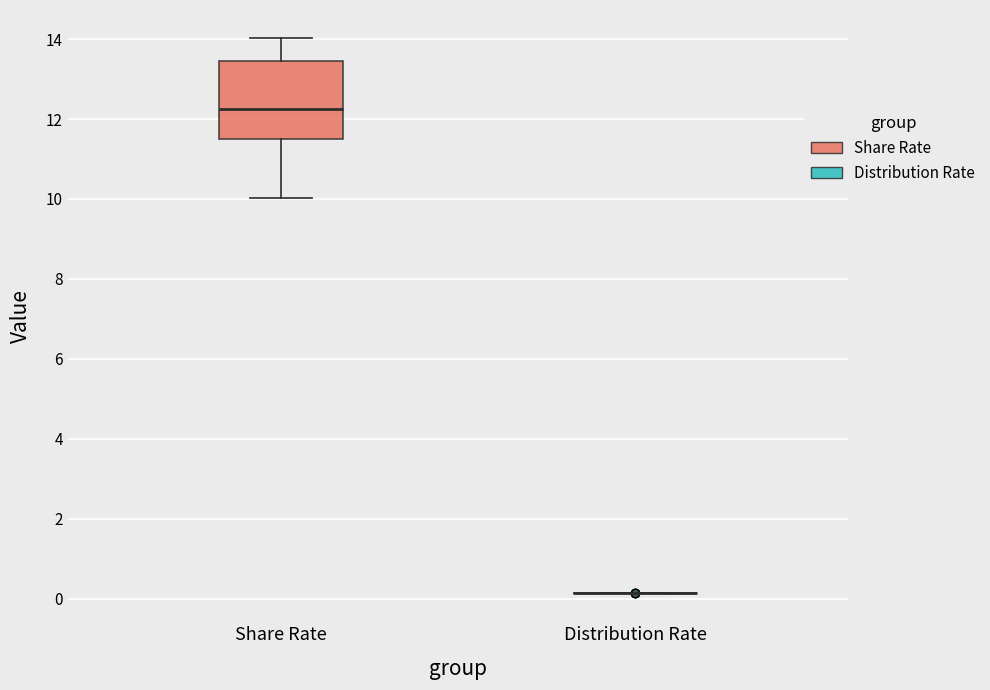

Reading left to right, transcribe this box plot: for each box, give where its median line is, the range the box spans, and where its two whiskers end, as read against the y-axis. The values are not printed on the chart, so give them approximately, as read against the axis.

Share Rate: median 12.2, box 11.6 to 13.4, whiskers 10.0 to 14.0
Distribution Rate: box collapsed to a line at 0.2, whiskers 0.2 to 0.2